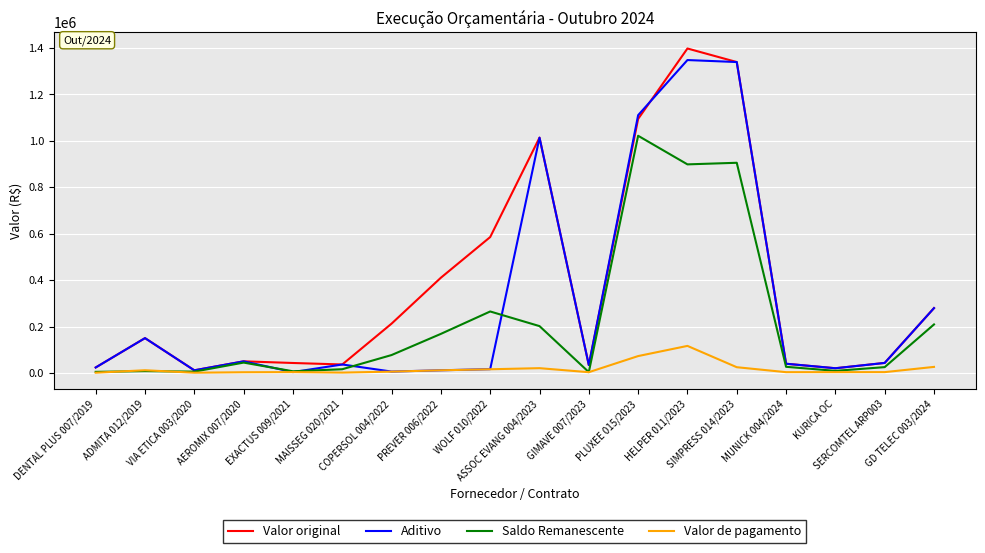

Rank the series by their average value, from lowest to highest.

Valor de pagamento, Saldo Remanescente, Aditivo, Valor original